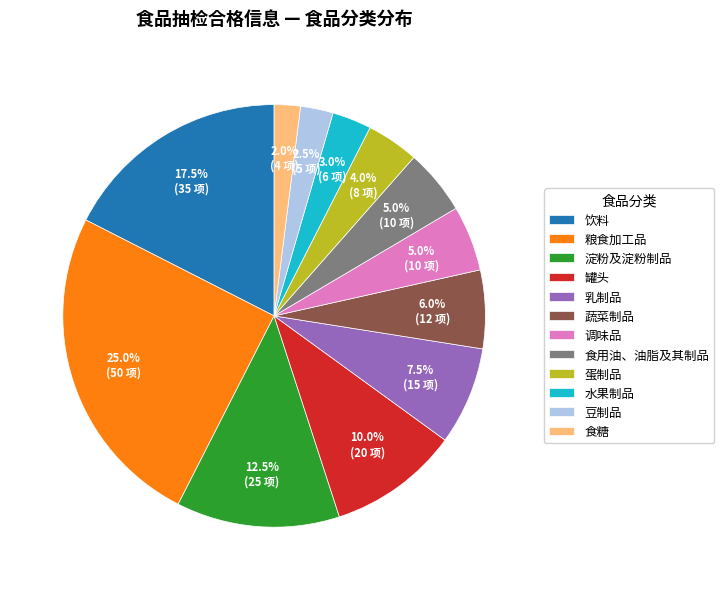

What is the largest slice in the pie chart?

粮食加工品